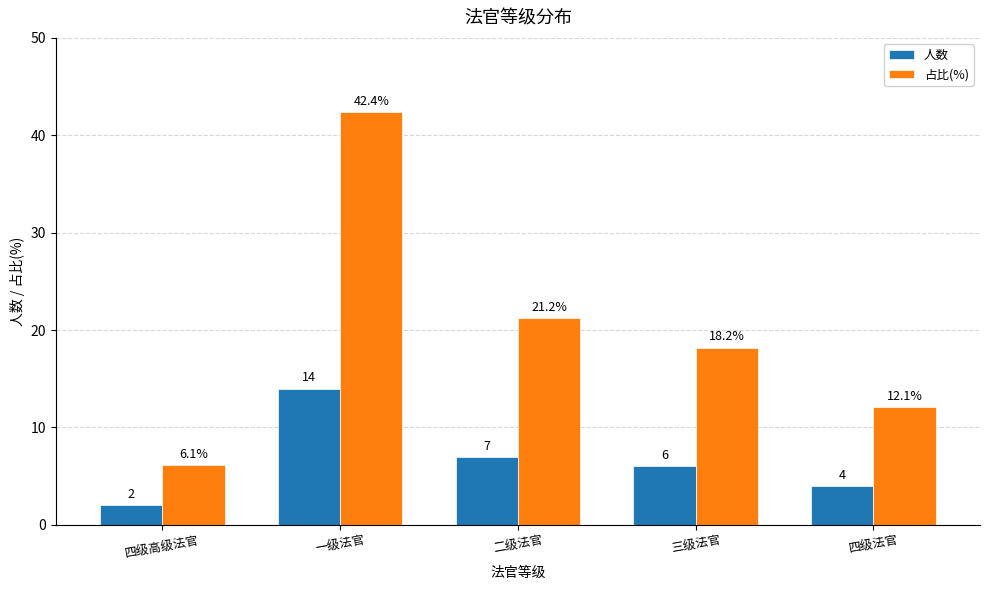

True or false: 占比(%) has a value of 42.4 at 一级法官.

True